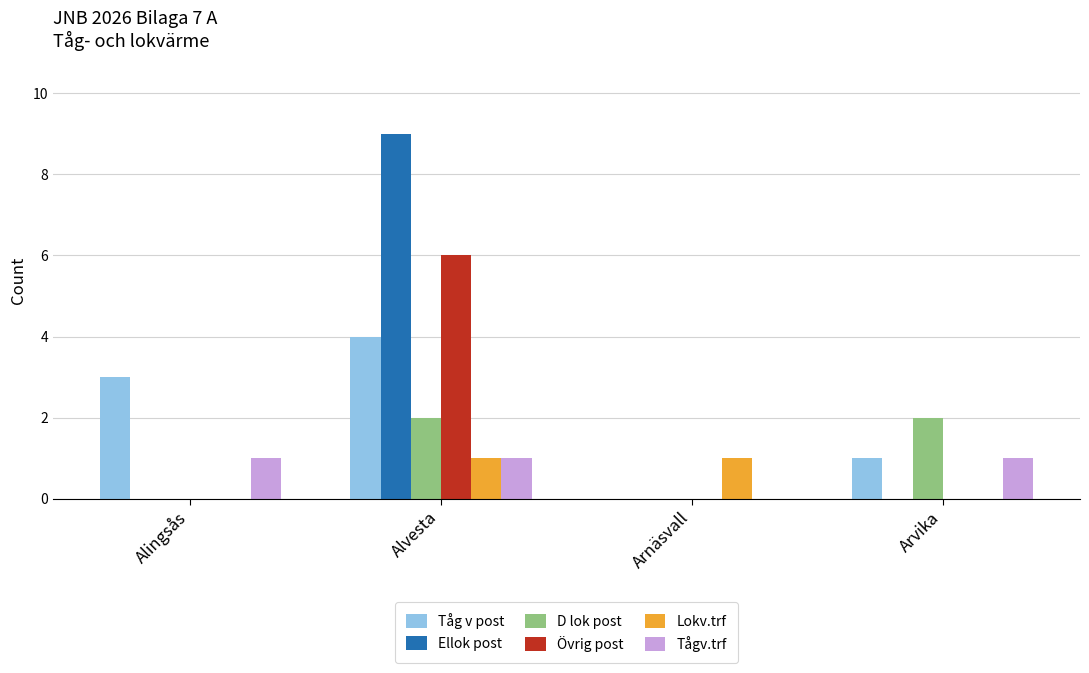

How many distinct data groups are displayed?

6